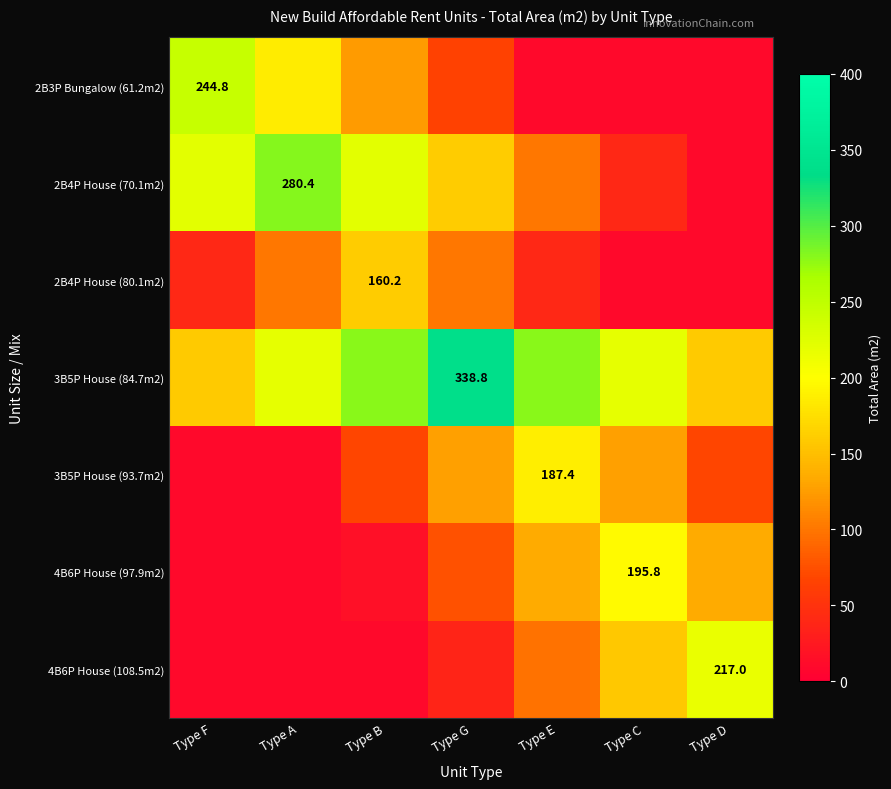

True or false: 4B6P House (97.9m2) has a value of 69.1 at Type D.

False